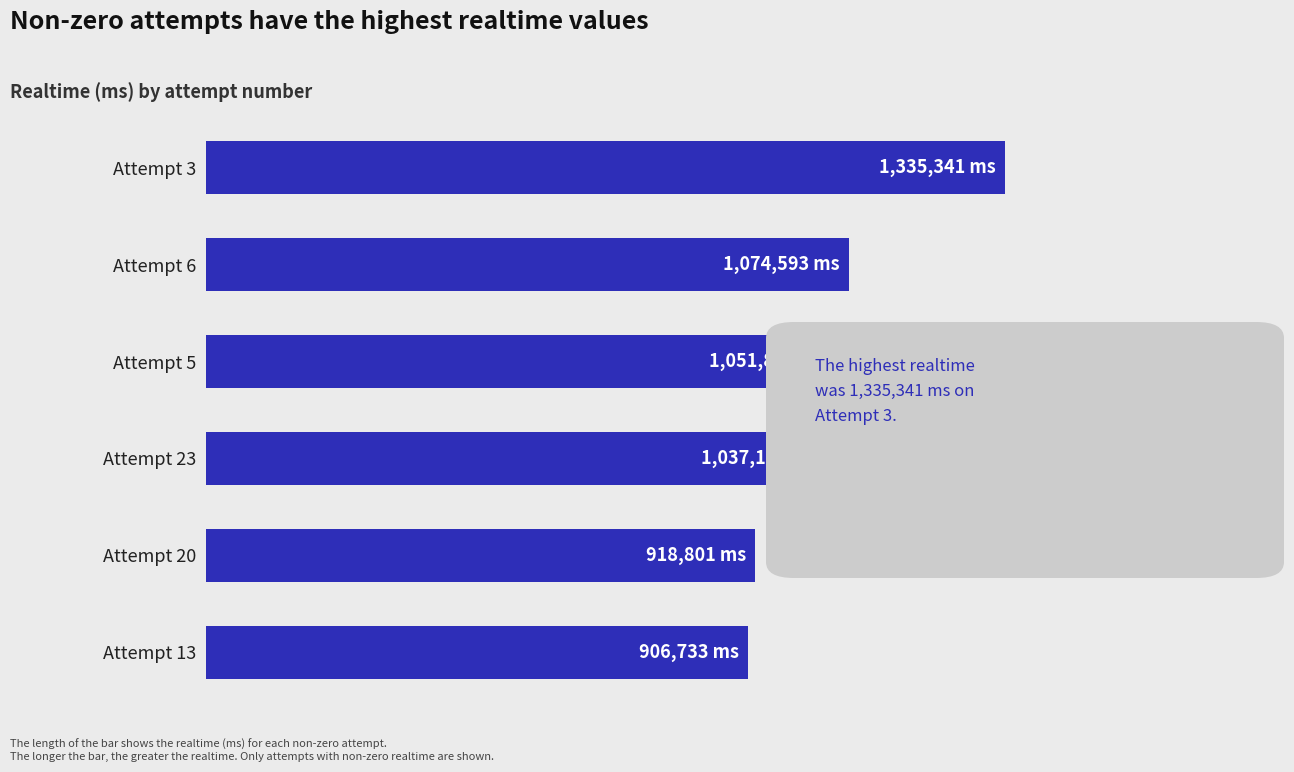

Are the bars horizontal?

Yes